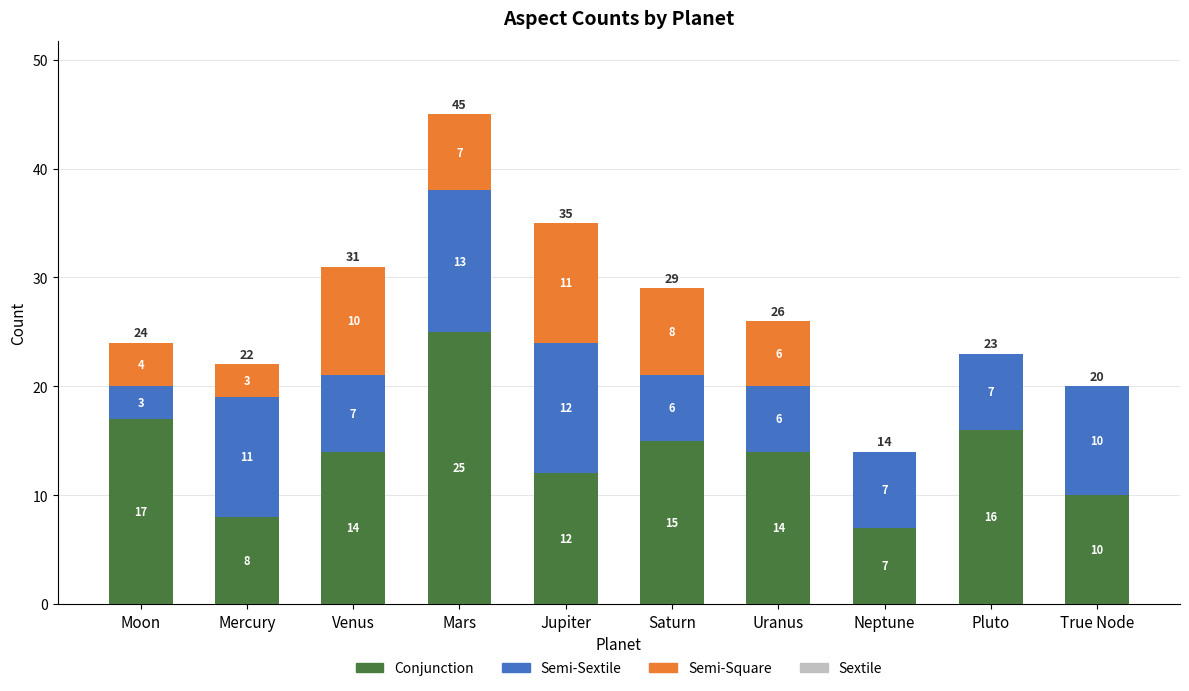

What is the sum of all Conjunction values?

138